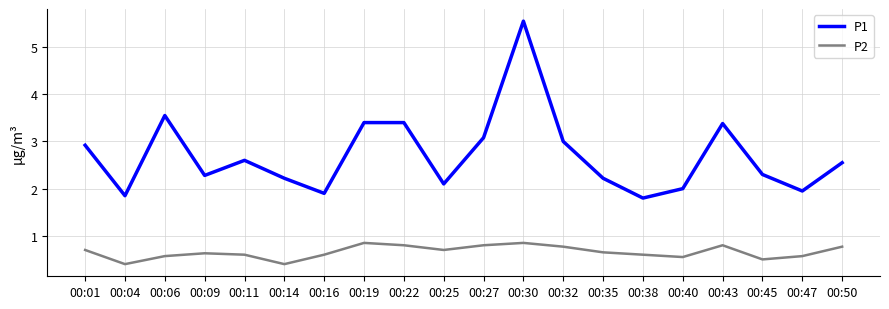

Which category has the highest value in the P1 series?

00:30